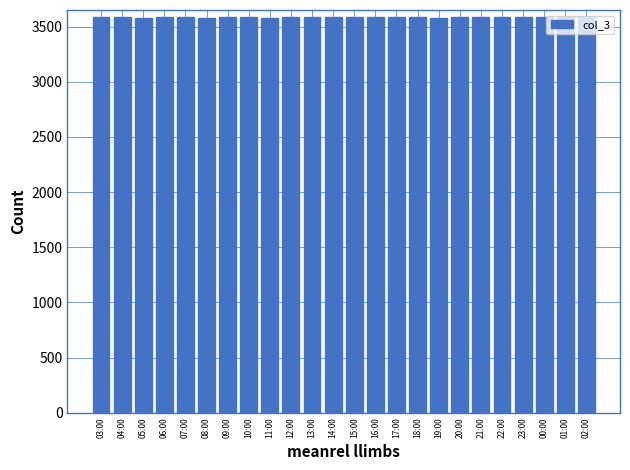

What is the maximum value shown in the chart?

3591